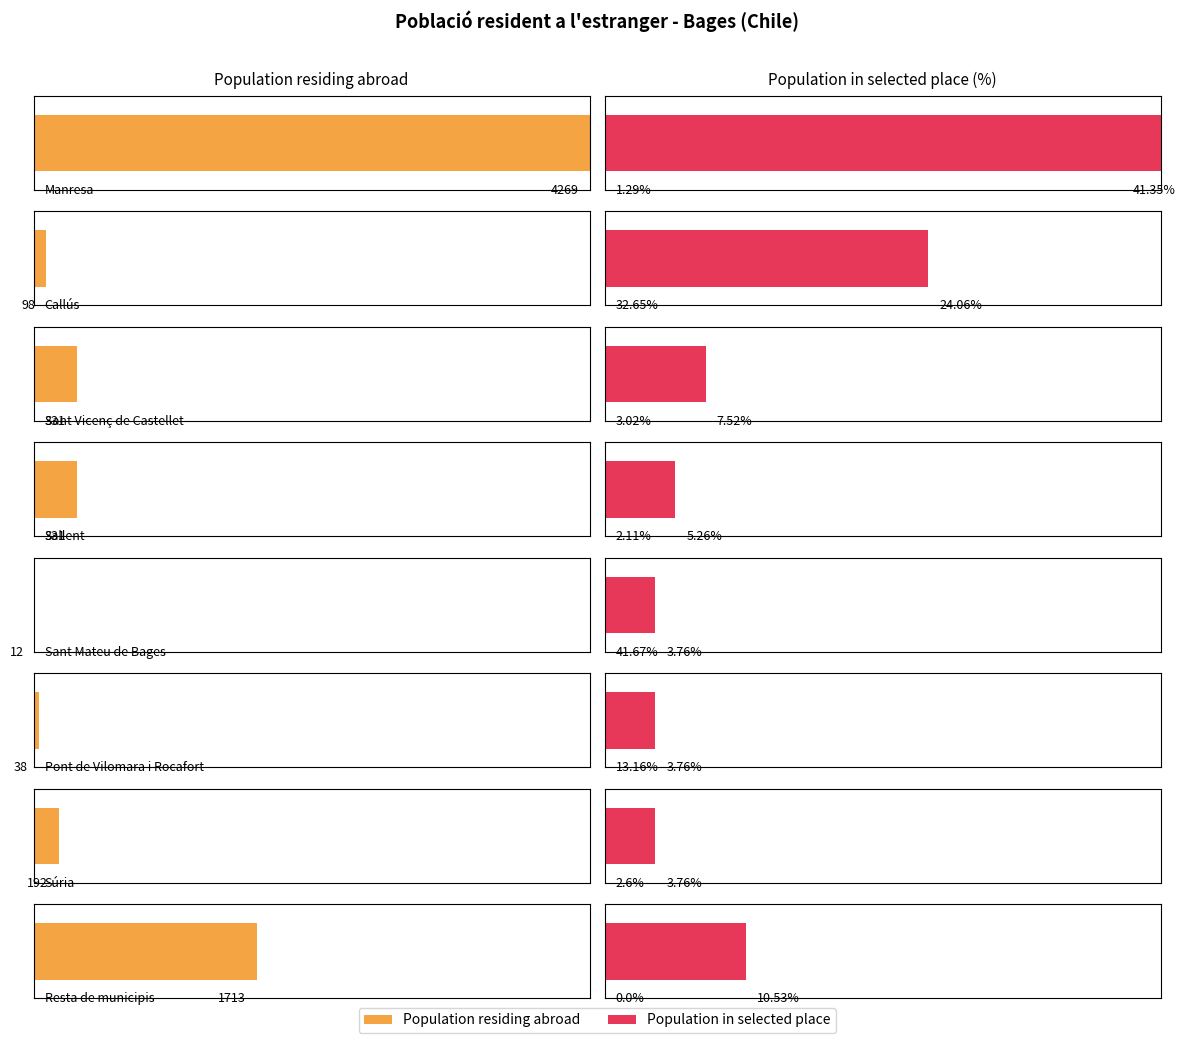

Where does the Population in selected place series first go above 10?

Manresa